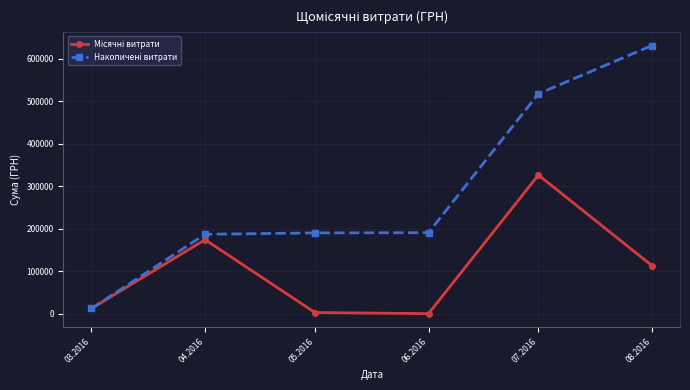

What is the greatest value displayed?

630977.9